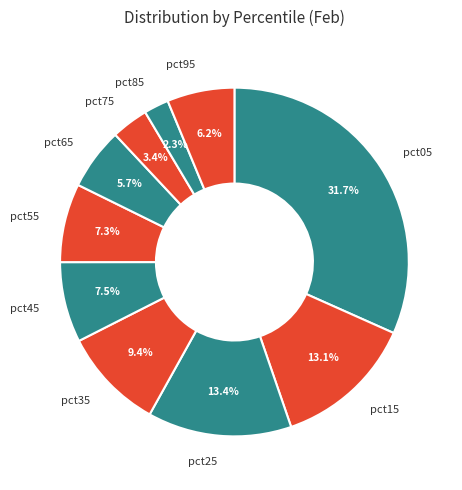

What percentage is NOT represented by pct45?

92.5%